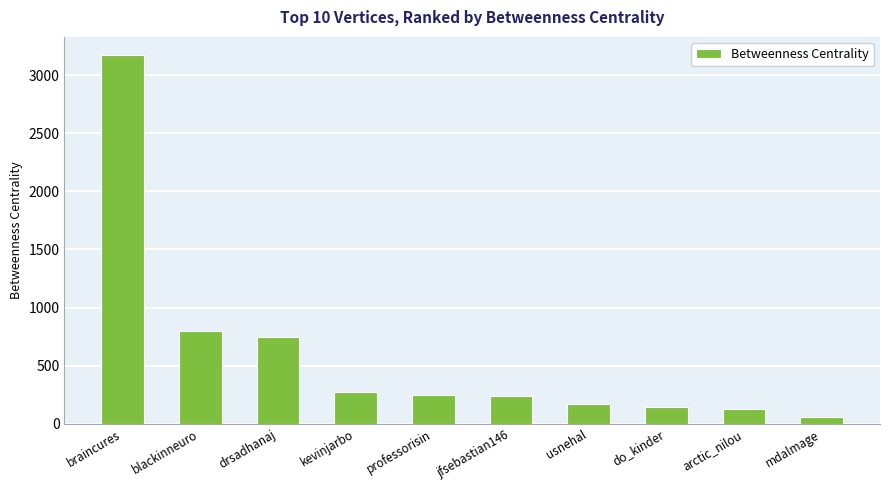

What is the maximum value shown in the chart?

3172.0